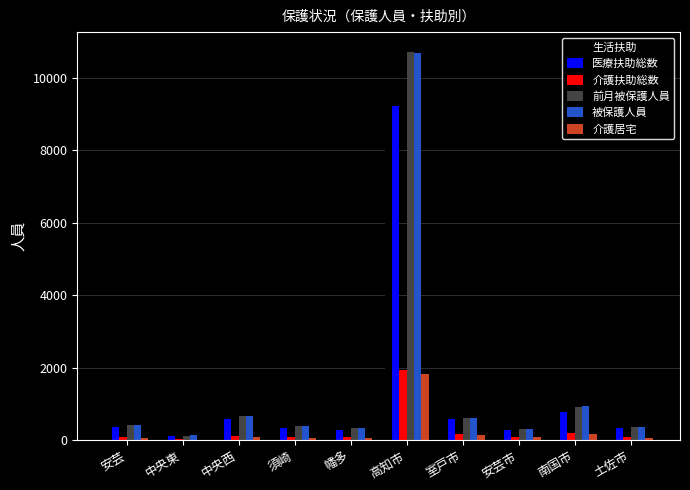

Does the chart contain stacked bars?

No